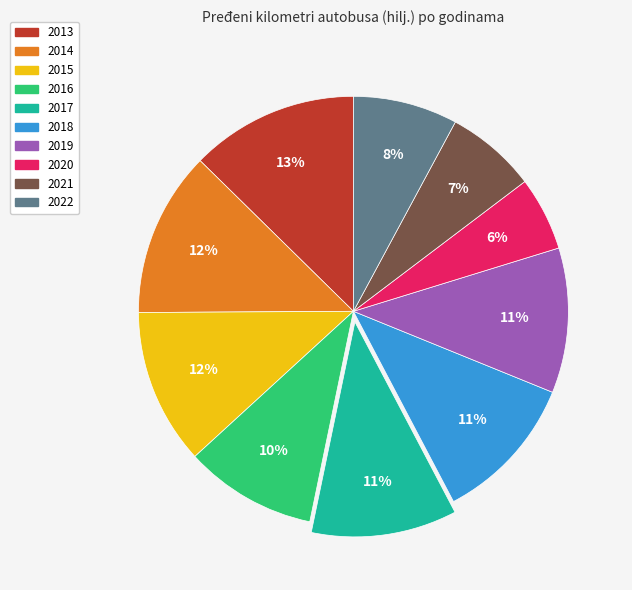

To the nearest percent, what is the difference between the largest and smallest slice percentages?

7%